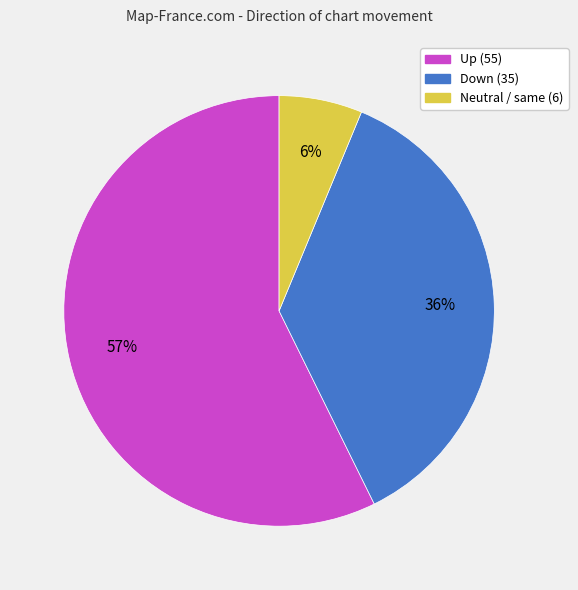

Is there a majority slice in this chart?

Yes